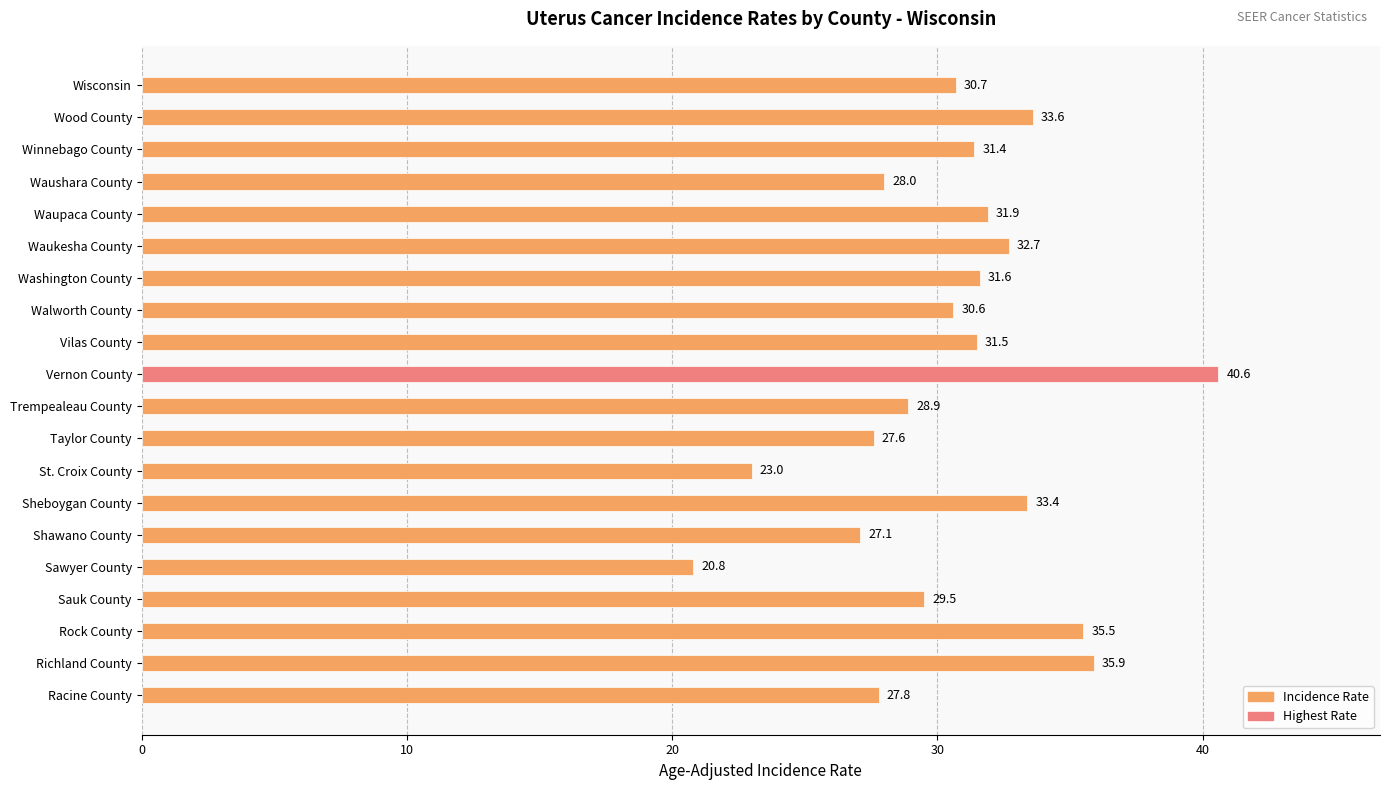

What position from the top is Vilas County?

9